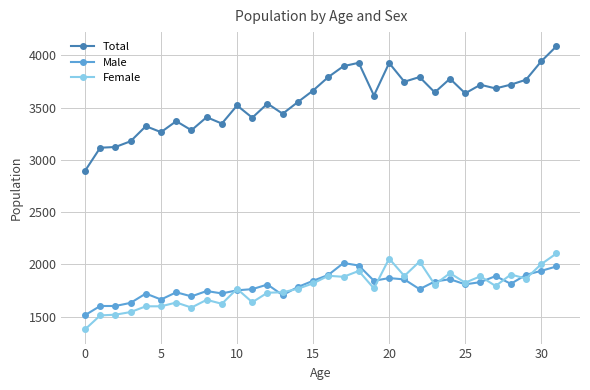

True or false: Male and Total intersect in this chart.

False